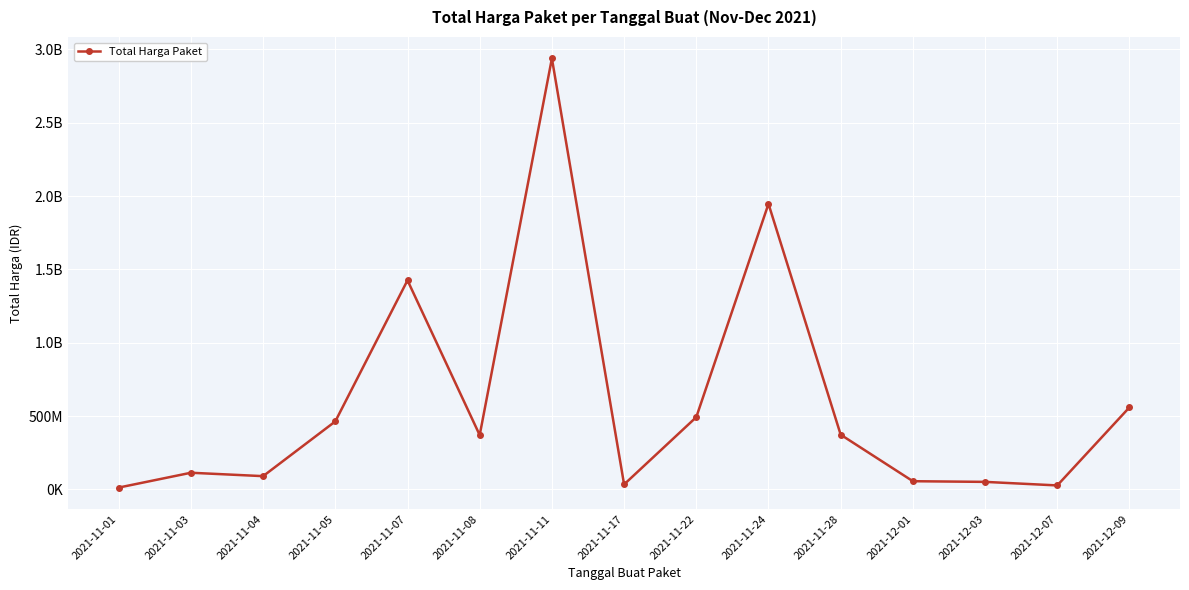

At which label does the data first exceed 370566800?

2021-11-05